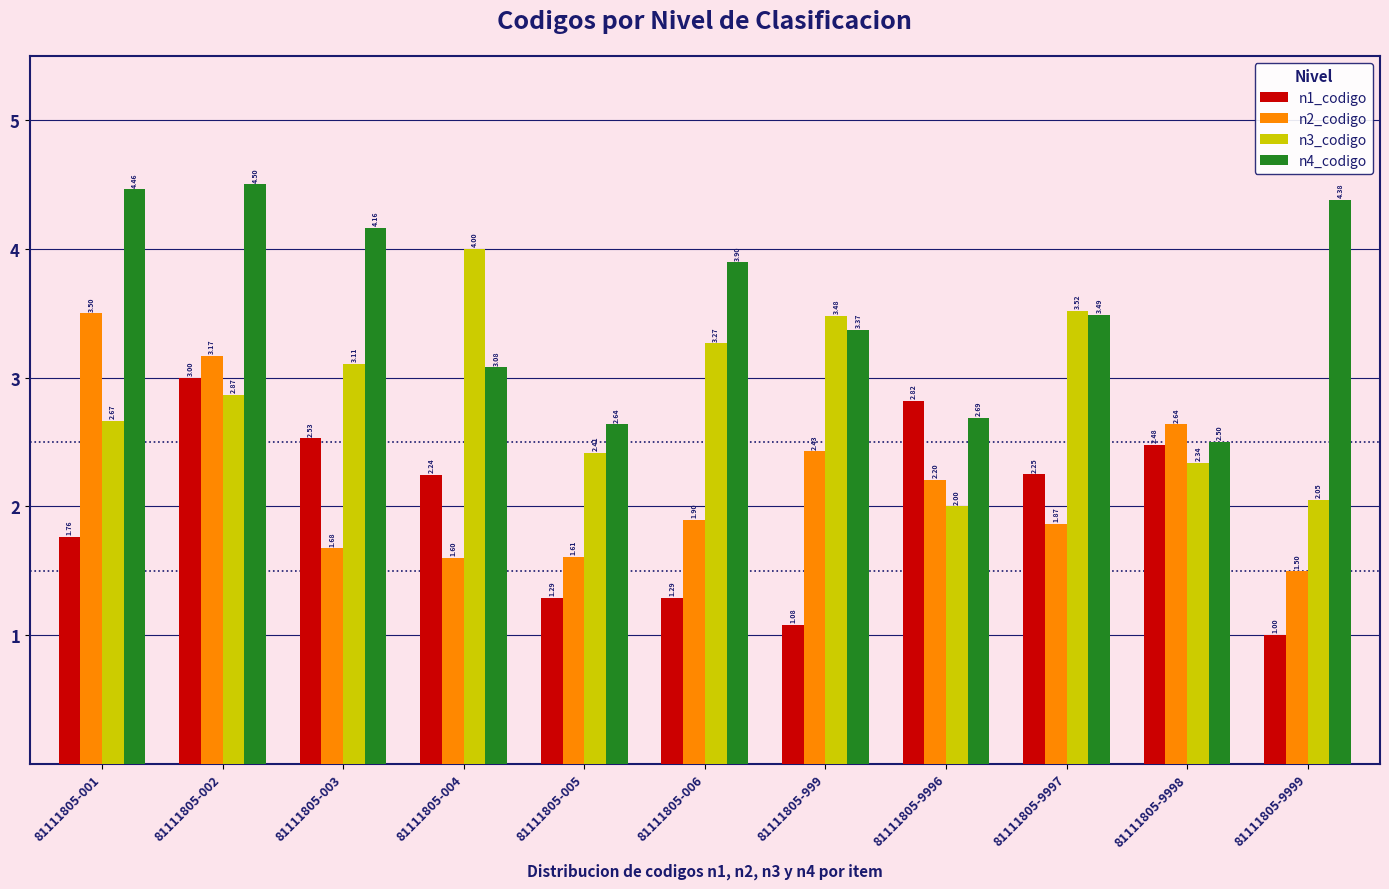

Is the value of n4_codigo at 81111805-9999 greater than the value of n2_codigo at 81111805-001?

Yes